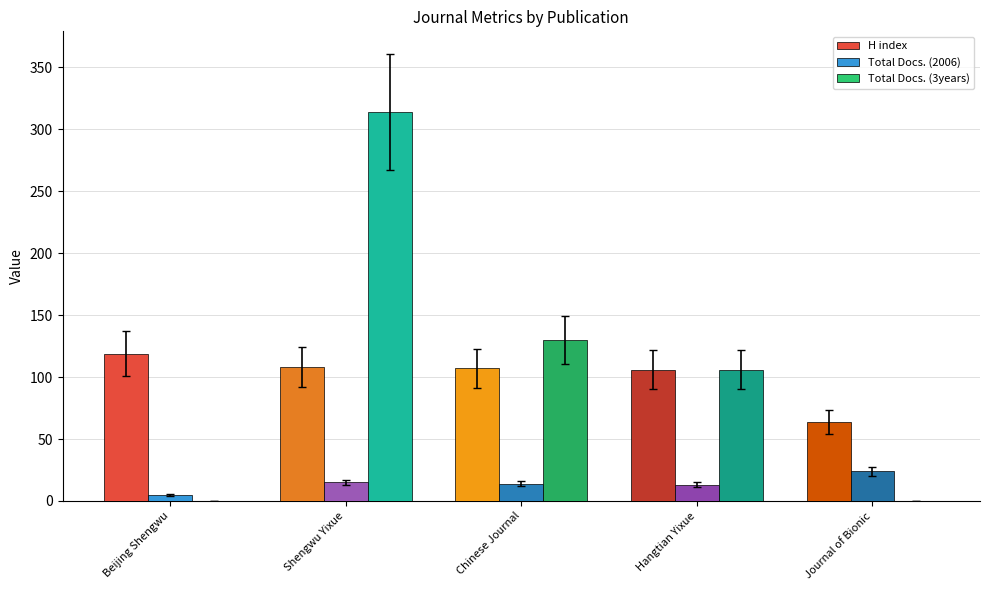

What is the highest value of the H index series?

119